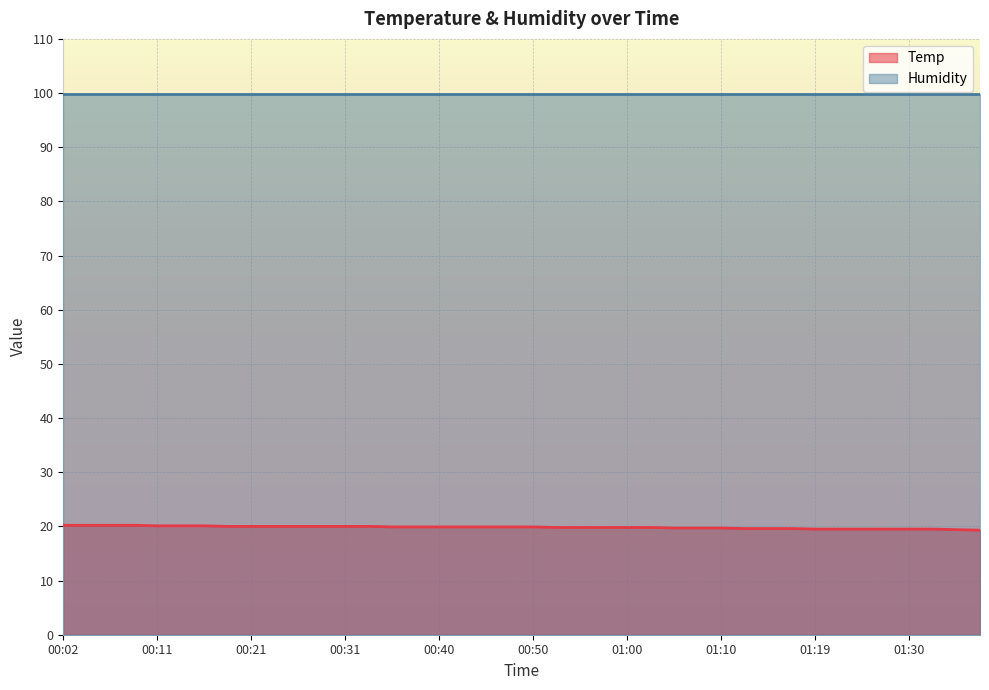

Rank the categories by value from highest to lowest.

00:02, 00:04, 00:06, 00:09, 00:11, 00:14, 00:16, 00:19, 00:21, 00:23, 00:26, 00:28, 00:31, 00:33, 00:36, 00:38, 00:40, 00:43, 00:45, 00:48, 00:50, 00:53, 00:55, 00:57, 01:00, 01:02, 01:05, 01:07, 01:10, 01:12, 01:15, 01:17, 01:19, 01:22, 01:25, 01:27, 01:30, 01:32, 01:35, 01:37